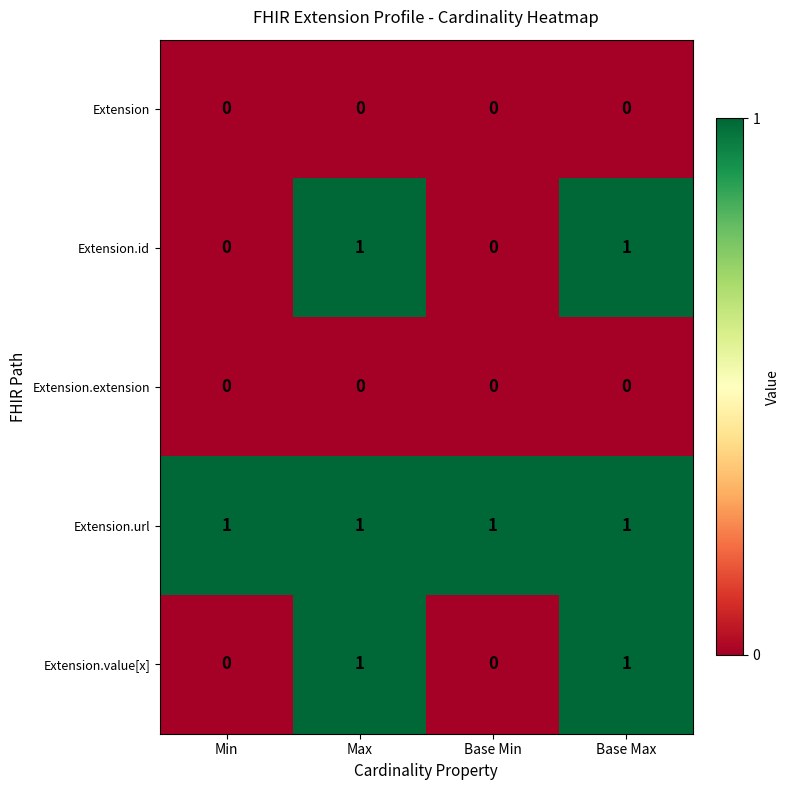

Is the value of Extension.extension at Base Min greater than the value of Extension.url at Base Max?

No